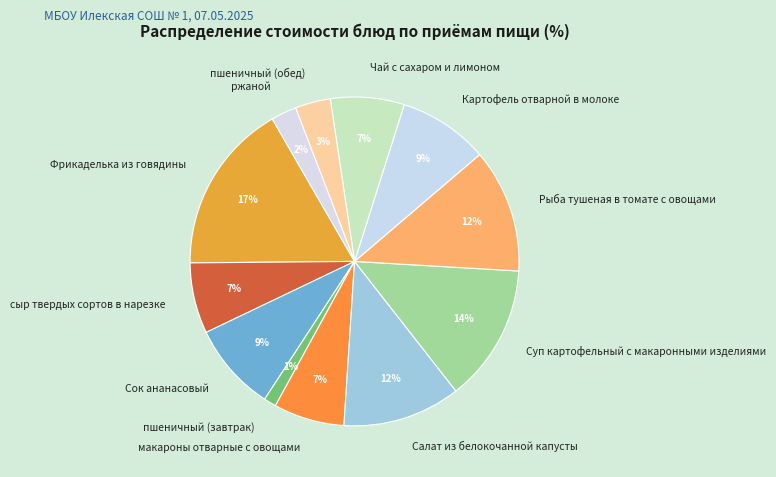

Do Рыба тушеная в томате с овощами and Сок ананасовый together represent more than half of the pie?

No